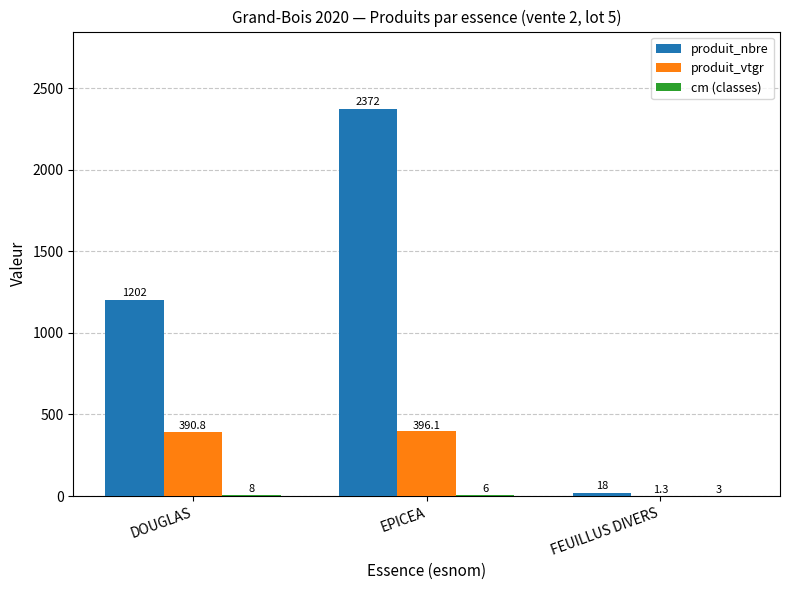

Which series has the widest spread of values?

produit_nbre